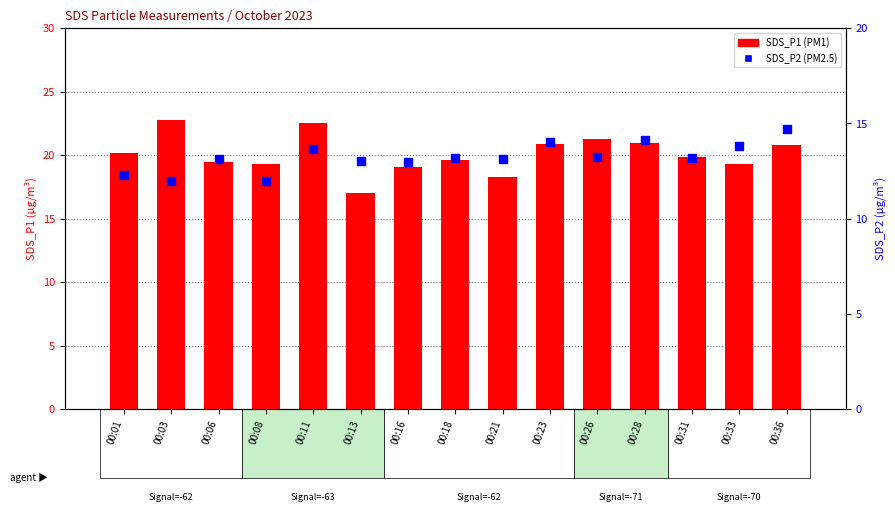

Which series reaches the maximum Y coordinate?

SDS_P1